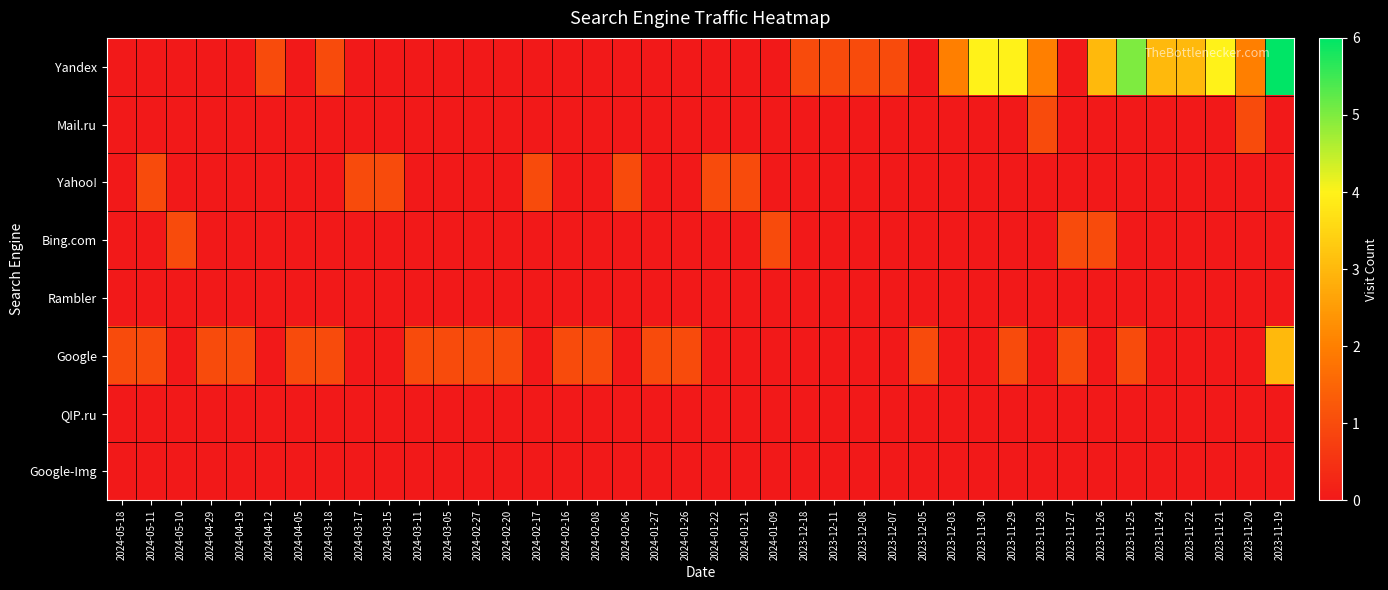

Reading right to left, list all the values displayed in this chart.

Yandex: 2023-11-19=6	2023-11-20=2	2023-11-21=4	2023-11-22=3	2023-11-24=3	2023-11-25=5	2023-11-26=3	2023-11-27=0	2023-11-28=2	2023-11-29=4	2023-11-30=4	2023-12-03=2	2023-12-05=0	2023-12-07=1	2023-12-08=1	2023-12-11=1	2023-12-18=1	2024-01-09=0	2024-01-21=0	2024-01-22=0	2024-01-26=0	2024-01-27=0	2024-02-06=0	2024-02-08=0	2024-02-16=0	2024-02-17=0	2024-02-20=0	2024-02-27=0	2024-03-05=0	2024-03-11=0	2024-03-15=0	2024-03-17=0	2024-03-18=1	2024-04-05=0	2024-04-12=1	2024-04-19=0	2024-04-29=0	2024-05-10=0	2024-05-11=0	2024-05-18=0
Mail.ru: 2023-11-19=0	2023-11-20=1	2023-11-21=0	2023-11-22=0	2023-11-24=0	2023-11-25=0	2023-11-26=0	2023-11-27=0	2023-11-28=1	2023-11-29=0	2023-11-30=0	2023-12-03=0	2023-12-05=0	2023-12-07=0	2023-12-08=0	2023-12-11=0	2023-12-18=0	2024-01-09=0	2024-01-21=0	2024-01-22=0	2024-01-26=0	2024-01-27=0	2024-02-06=0	2024-02-08=0	2024-02-16=0	2024-02-17=0	2024-02-20=0	2024-02-27=0	2024-03-05=0	2024-03-11=0	2024-03-15=0	2024-03-17=0	2024-03-18=0	2024-04-05=0	2024-04-12=0	2024-04-19=0	2024-04-29=0	2024-05-10=0	2024-05-11=0	2024-05-18=0
Yahoo!: 2023-11-19=0	2023-11-20=0	2023-11-21=0	2023-11-22=0	2023-11-24=0	2023-11-25=0	2023-11-26=0	2023-11-27=0	2023-11-28=0	2023-11-29=0	2023-11-30=0	2023-12-03=0	2023-12-05=0	2023-12-07=0	2023-12-08=0	2023-12-11=0	2023-12-18=0	2024-01-09=0	2024-01-21=1	2024-01-22=1	2024-01-26=0	2024-01-27=0	2024-02-06=1	2024-02-08=0	2024-02-16=0	2024-02-17=1	2024-02-20=0	2024-02-27=0	2024-03-05=0	2024-03-11=0	2024-03-15=1	2024-03-17=1	2024-03-18=0	2024-04-05=0	2024-04-12=0	2024-04-19=0	2024-04-29=0	2024-05-10=0	2024-05-11=1	2024-05-18=0
Bing.com: 2023-11-19=0	2023-11-20=0	2023-11-21=0	2023-11-22=0	2023-11-24=0	2023-11-25=0	2023-11-26=1	2023-11-27=1	2023-11-28=0	2023-11-29=0	2023-11-30=0	2023-12-03=0	2023-12-05=0	2023-12-07=0	2023-12-08=0	2023-12-11=0	2023-12-18=0	2024-01-09=1	2024-01-21=0	2024-01-22=0	2024-01-26=0	2024-01-27=0	2024-02-06=0	2024-02-08=0	2024-02-16=0	2024-02-17=0	2024-02-20=0	2024-02-27=0	2024-03-05=0	2024-03-11=0	2024-03-15=0	2024-03-17=0	2024-03-18=0	2024-04-05=0	2024-04-12=0	2024-04-19=0	2024-04-29=0	2024-05-10=1	2024-05-11=0	2024-05-18=0
Rambler: 2023-11-19=0	2023-11-20=0	2023-11-21=0	2023-11-22=0	2023-11-24=0	2023-11-25=0	2023-11-26=0	2023-11-27=0	2023-11-28=0	2023-11-29=0	2023-11-30=0	2023-12-03=0	2023-12-05=0	2023-12-07=0	2023-12-08=0	2023-12-11=0	2023-12-18=0	2024-01-09=0	2024-01-21=0	2024-01-22=0	2024-01-26=0	2024-01-27=0	2024-02-06=0	2024-02-08=0	2024-02-16=0	2024-02-17=0	2024-02-20=0	2024-02-27=0	2024-03-05=0	2024-03-11=0	2024-03-15=0	2024-03-17=0	2024-03-18=0	2024-04-05=0	2024-04-12=0	2024-04-19=0	2024-04-29=0	2024-05-10=0	2024-05-11=0	2024-05-18=0
Google: 2023-11-19=3	2023-11-20=0	2023-11-21=0	2023-11-22=0	2023-11-24=0	2023-11-25=1	2023-11-26=0	2023-11-27=1	2023-11-28=0	2023-11-29=1	2023-11-30=0	2023-12-03=0	2023-12-05=1	2023-12-07=0	2023-12-08=0	2023-12-11=0	2023-12-18=0	2024-01-09=0	2024-01-21=0	2024-01-22=0	2024-01-26=1	2024-01-27=1	2024-02-06=0	2024-02-08=1	2024-02-16=1	2024-02-17=0	2024-02-20=1	2024-02-27=1	2024-03-05=1	2024-03-11=1	2024-03-15=0	2024-03-17=0	2024-03-18=1	2024-04-05=1	2024-04-12=0	2024-04-19=1	2024-04-29=1	2024-05-10=0	2024-05-11=1	2024-05-18=1
QIP.ru: 2023-11-19=0	2023-11-20=0	2023-11-21=0	2023-11-22=0	2023-11-24=0	2023-11-25=0	2023-11-26=0	2023-11-27=0	2023-11-28=0	2023-11-29=0	2023-11-30=0	2023-12-03=0	2023-12-05=0	2023-12-07=0	2023-12-08=0	2023-12-11=0	2023-12-18=0	2024-01-09=0	2024-01-21=0	2024-01-22=0	2024-01-26=0	2024-01-27=0	2024-02-06=0	2024-02-08=0	2024-02-16=0	2024-02-17=0	2024-02-20=0	2024-02-27=0	2024-03-05=0	2024-03-11=0	2024-03-15=0	2024-03-17=0	2024-03-18=0	2024-04-05=0	2024-04-12=0	2024-04-19=0	2024-04-29=0	2024-05-10=0	2024-05-11=0	2024-05-18=0
Google-Img: 2023-11-19=0	2023-11-20=0	2023-11-21=0	2023-11-22=0	2023-11-24=0	2023-11-25=0	2023-11-26=0	2023-11-27=0	2023-11-28=0	2023-11-29=0	2023-11-30=0	2023-12-03=0	2023-12-05=0	2023-12-07=0	2023-12-08=0	2023-12-11=0	2023-12-18=0	2024-01-09=0	2024-01-21=0	2024-01-22=0	2024-01-26=0	2024-01-27=0	2024-02-06=0	2024-02-08=0	2024-02-16=0	2024-02-17=0	2024-02-20=0	2024-02-27=0	2024-03-05=0	2024-03-11=0	2024-03-15=0	2024-03-17=0	2024-03-18=0	2024-04-05=0	2024-04-12=0	2024-04-19=0	2024-04-29=0	2024-05-10=0	2024-05-11=0	2024-05-18=0